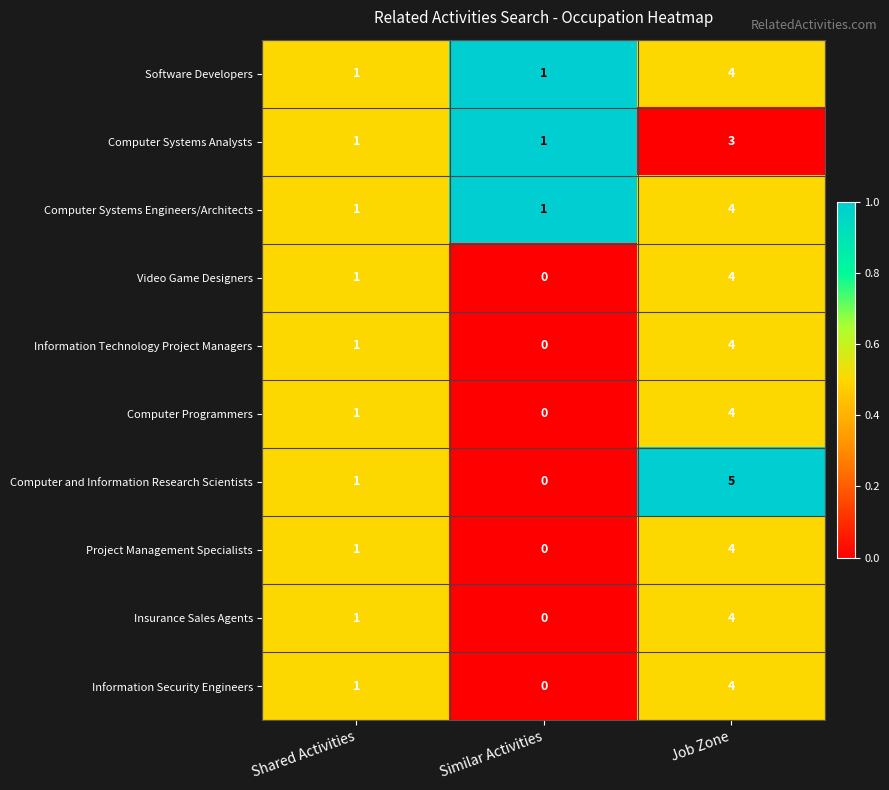

How many distinct data groups are displayed?

10